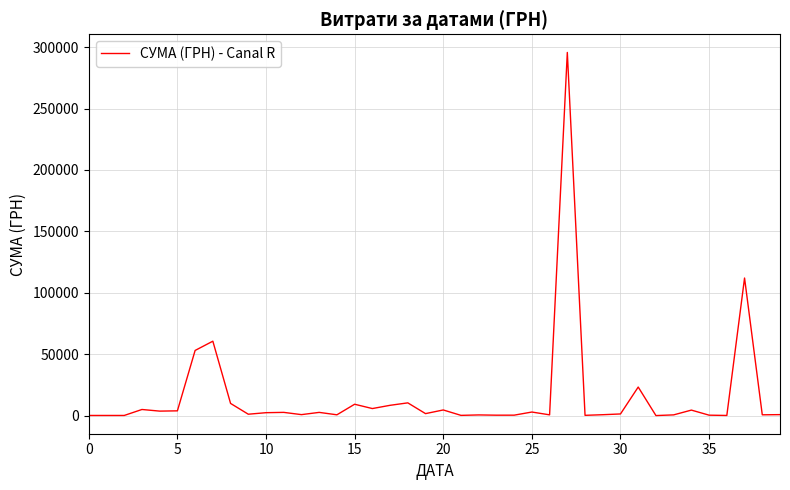

What is the difference between the maximum and minimum values?

295627.4